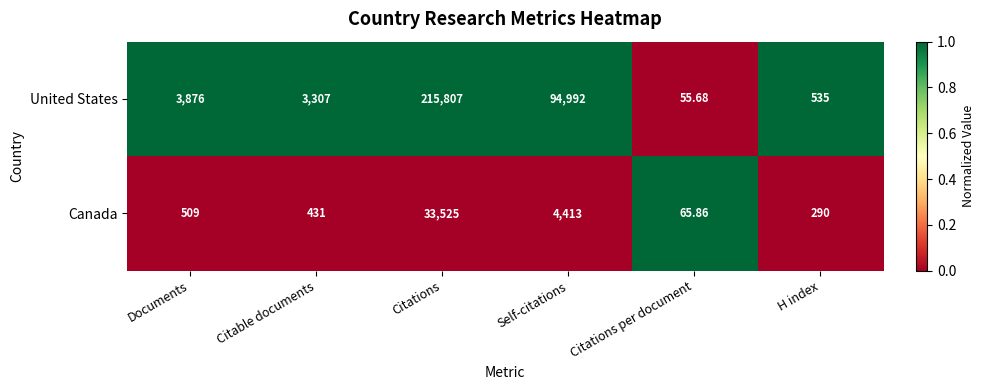

At which label is Canada closest to 16795?

Self-citations